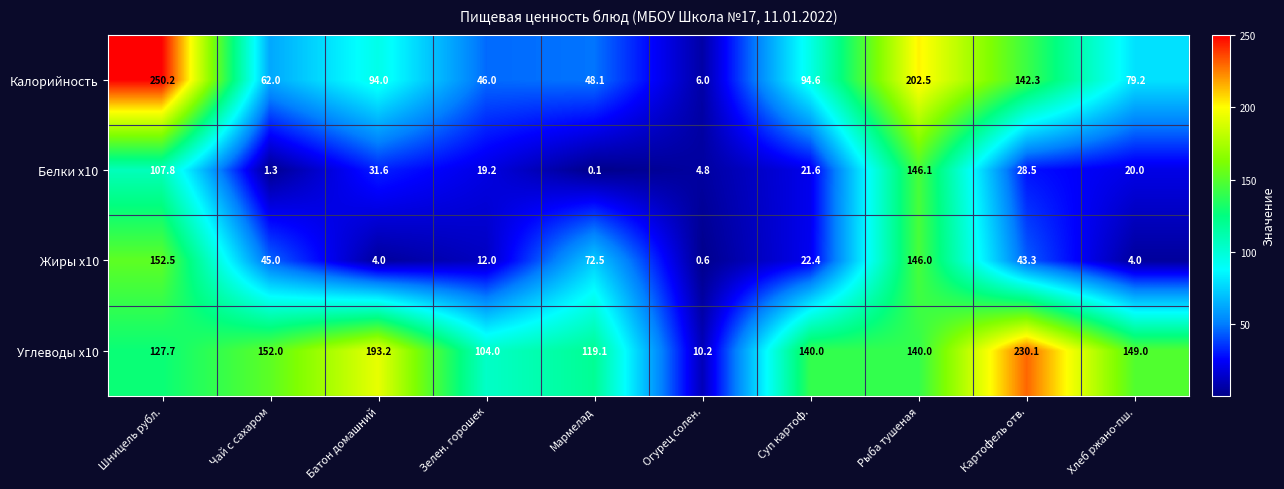

Count the number of categories in the chart.

10